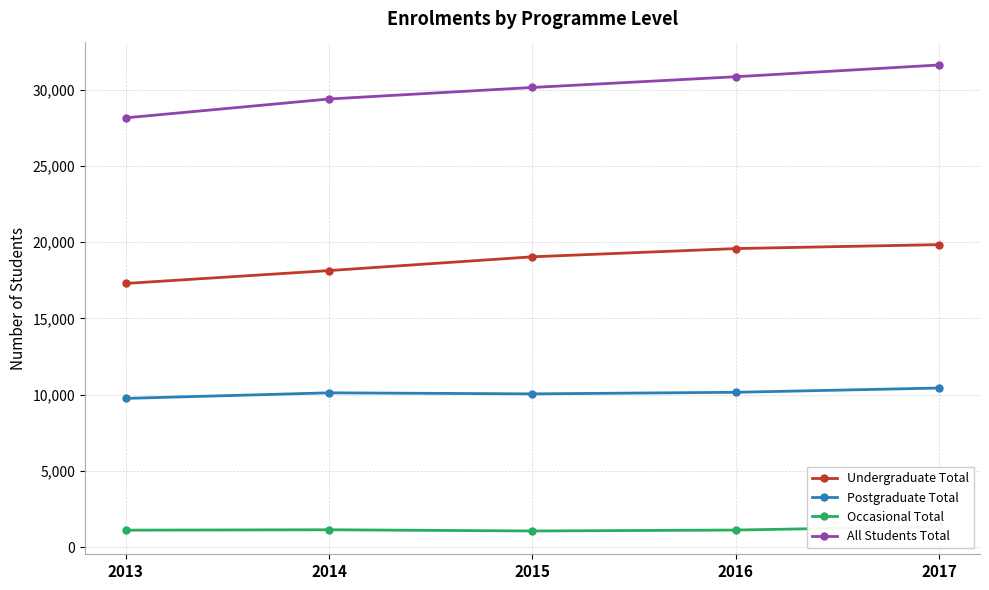

Rank the series by their average value, from lowest to highest.

Occasional Total, Postgraduate Total, Undergraduate Total, All Students Total